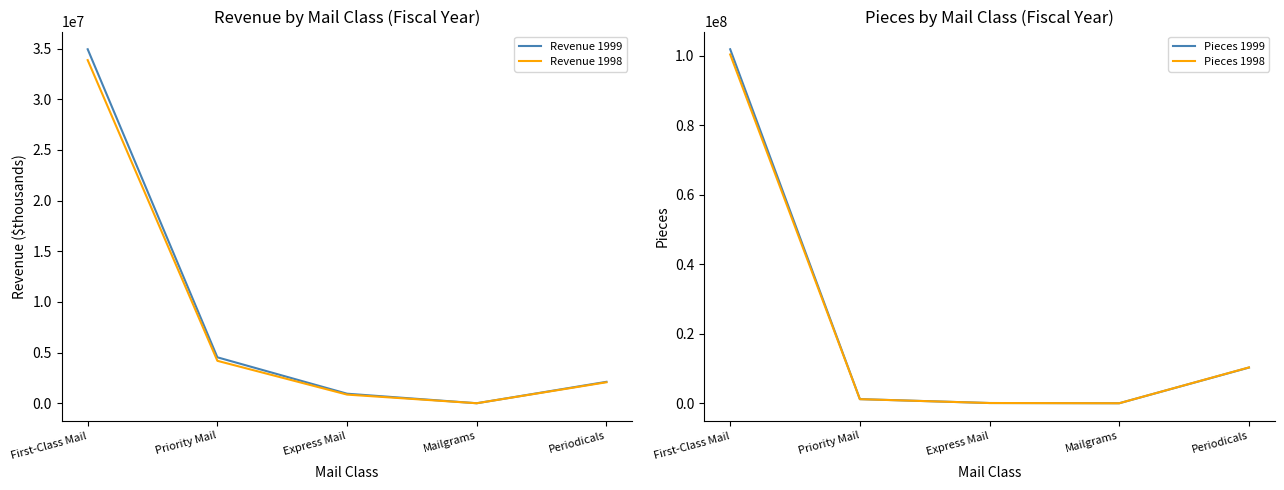

Is it true that Revenue 1999 equals 34933241 at First-Class Mail?

True